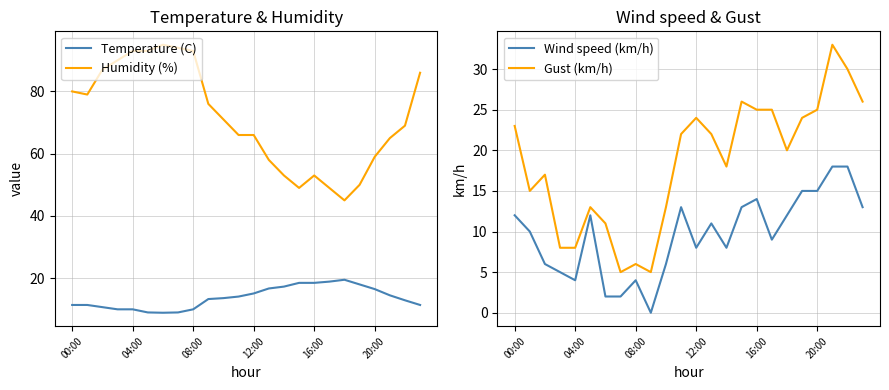

At which label does Humidity (%) reach its minimum?

18